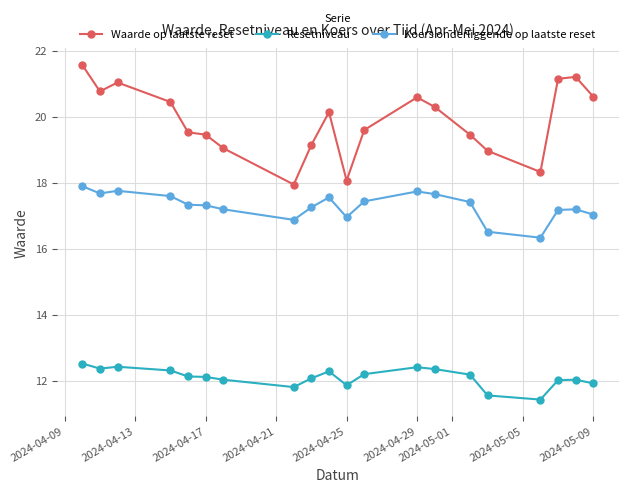

How many categories are shown in the chart?

20